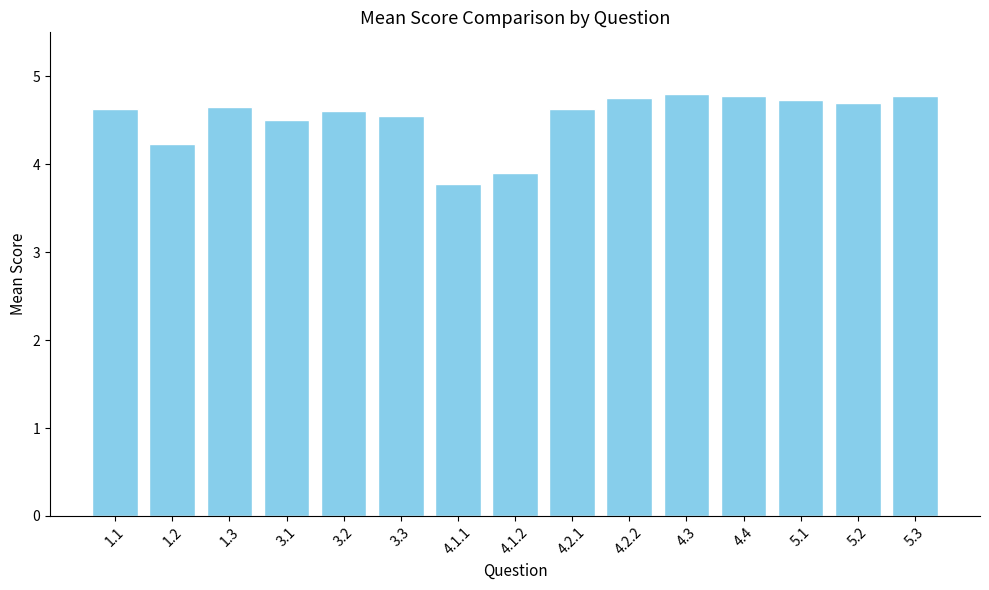

The value at 3.3 is 4.5. True or false?

True